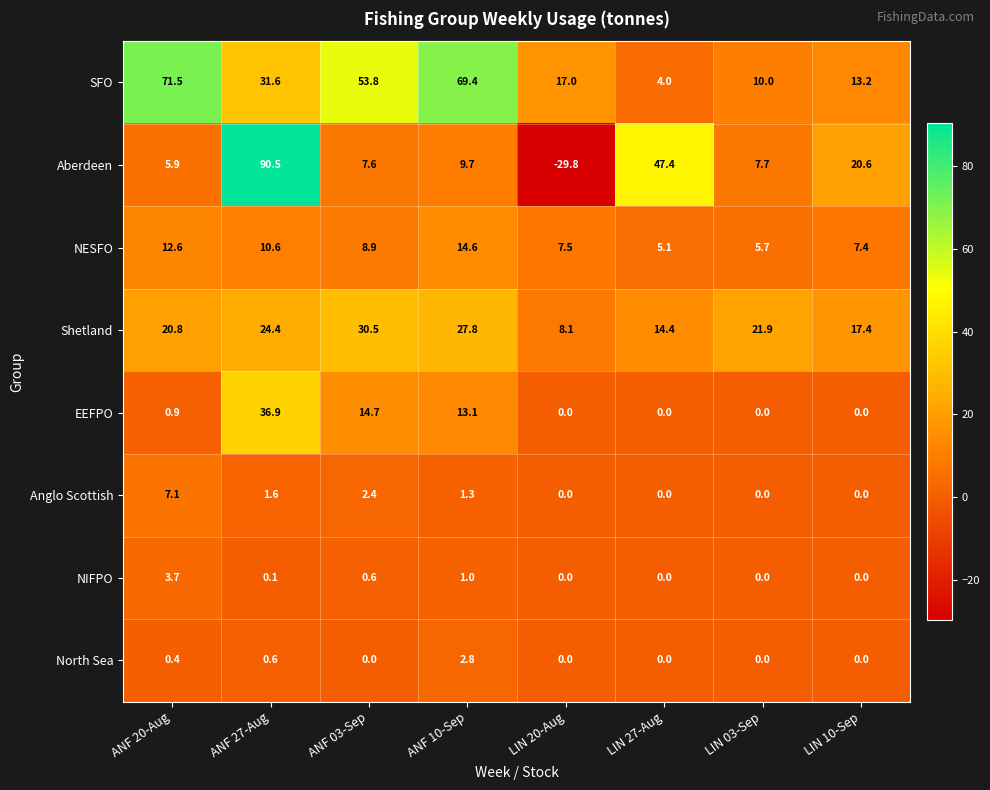

How many series are shown in this chart?

8